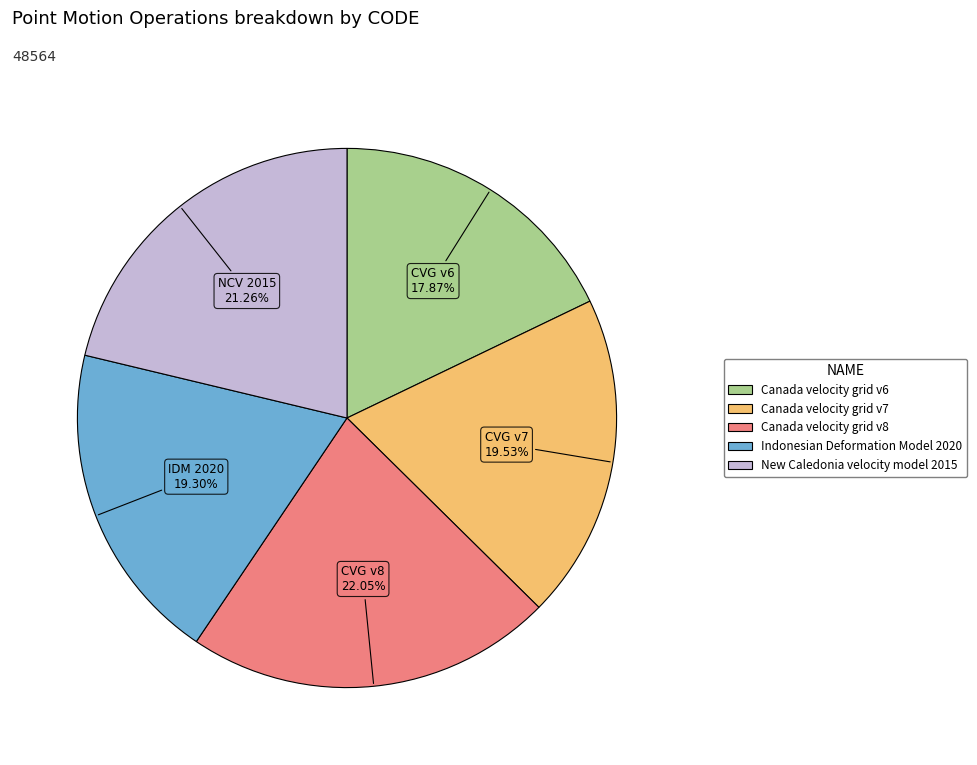

To the nearest percent, what is the difference between the New Caledonia velocity model 2015 and Canada velocity grid v6 slice percentages?

3%